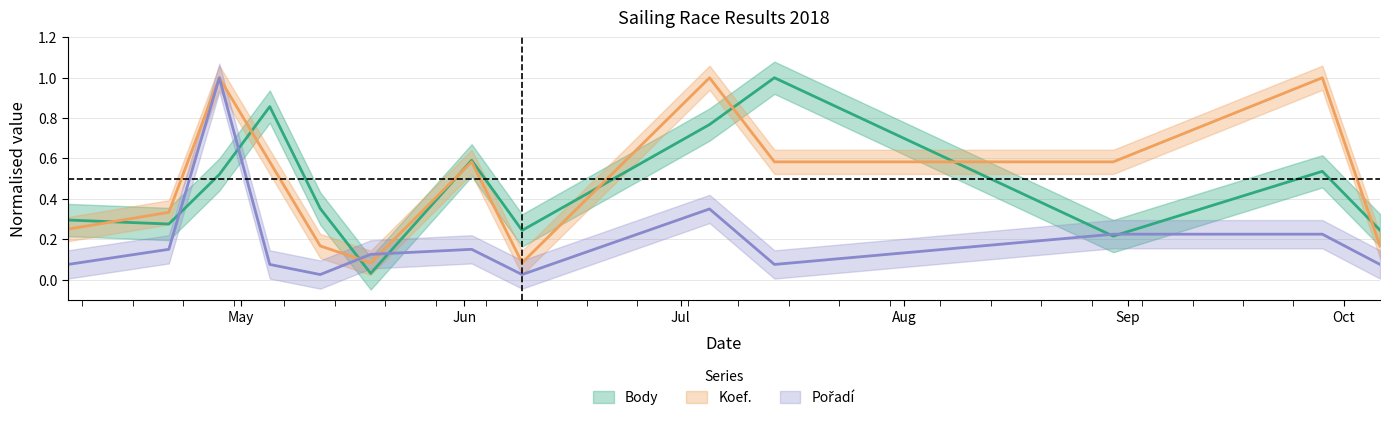

What is the maximum value shown in the chart?

1.0